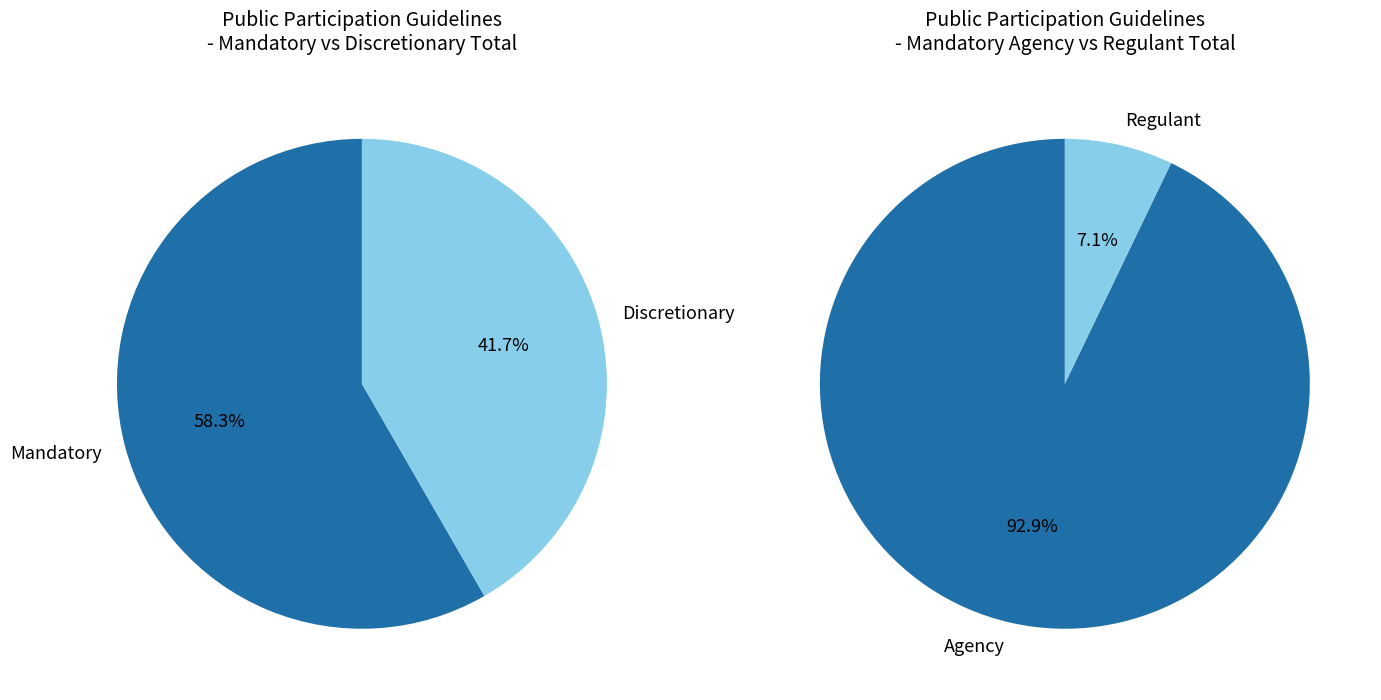

Is it true that Section 10 is 13% of the pie?

False